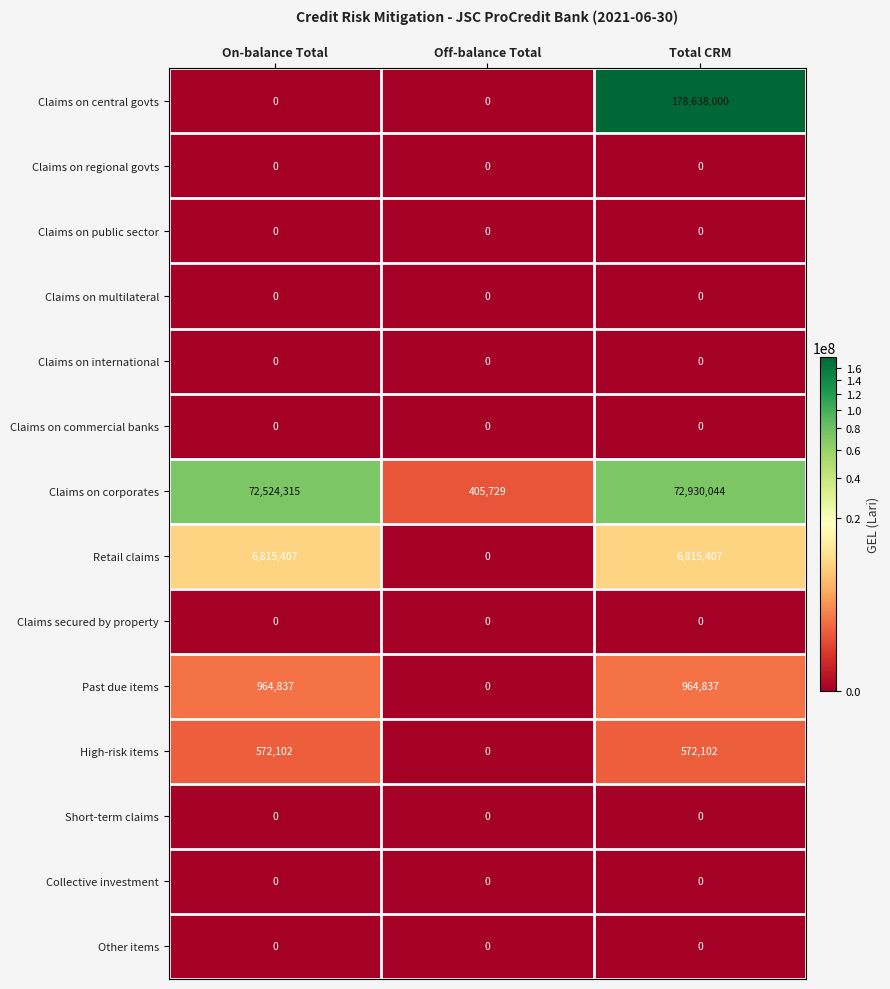

What is the spread (max minus min) of values at Off-balance Total?

405729